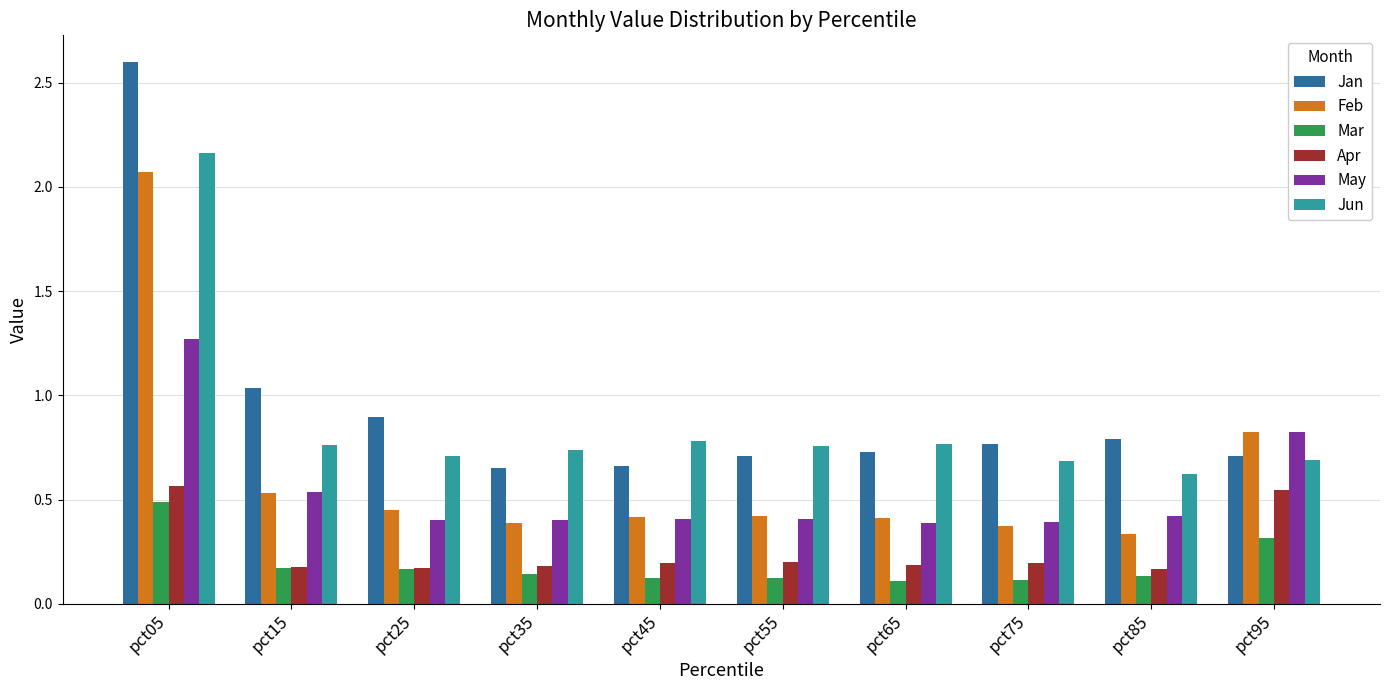

What is the sum of all Mar values?

1.9